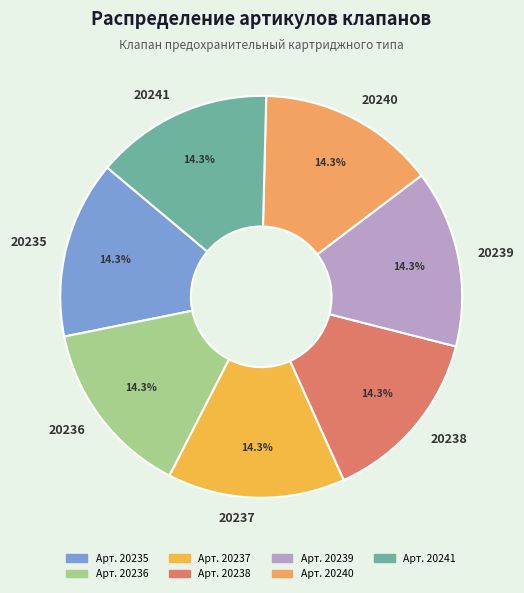

Is there a majority slice in this chart?

No